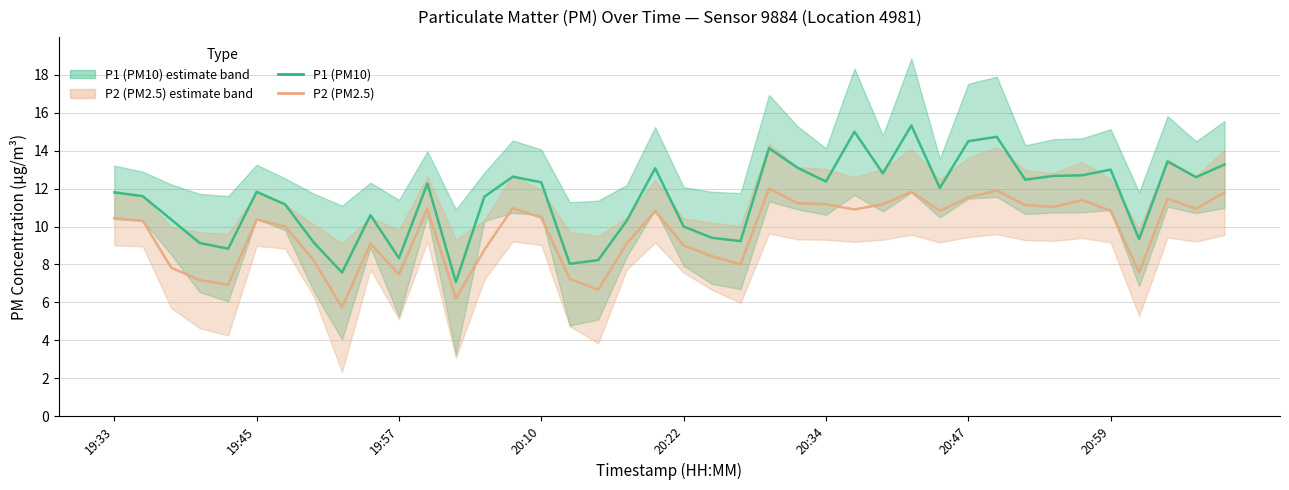

The P1 (PM10) series shows 12.3 at 20:10. True or false?

True